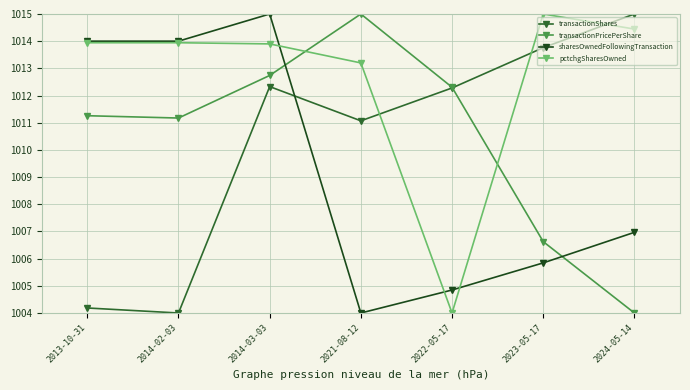

True or false: transactionPricePerShare has more than 0 points higher than both neighbors.

True